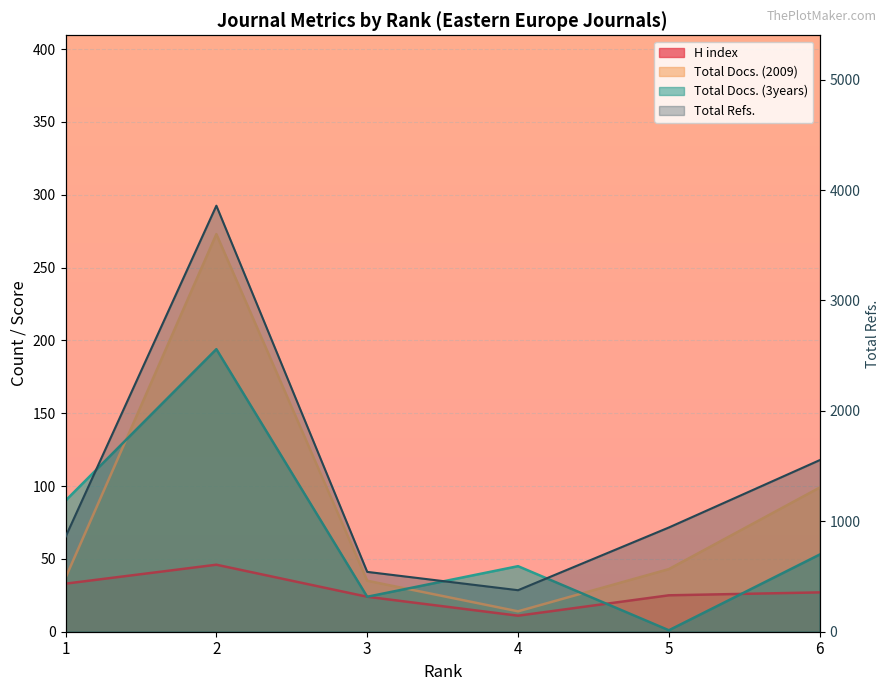

What is the change in value from 2 to 6?

-2304